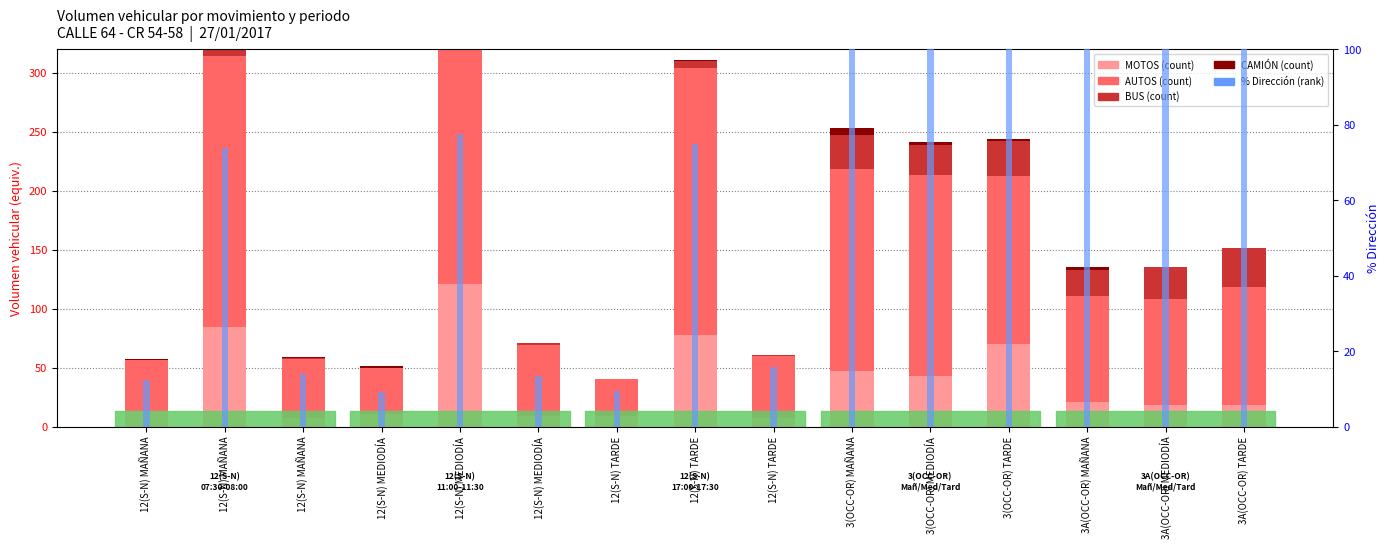

What is the spread (max minus min) of values at 12(S-N) TARDE?

31.0